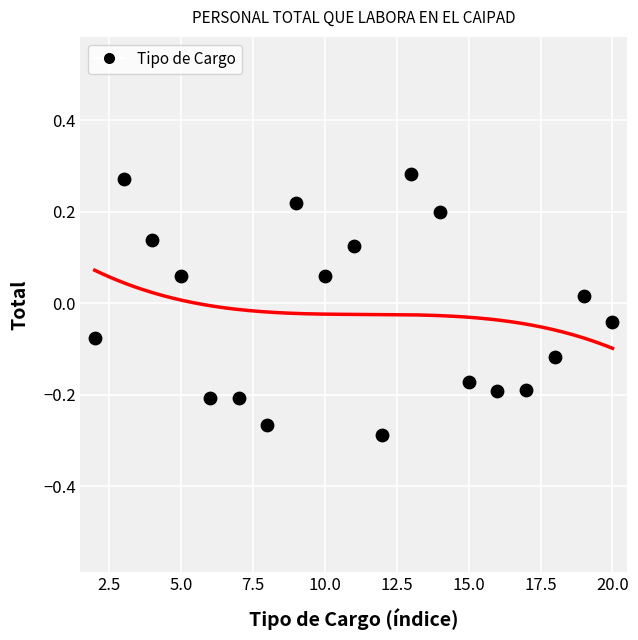

What is the range of X values (max minus min)?

18.0